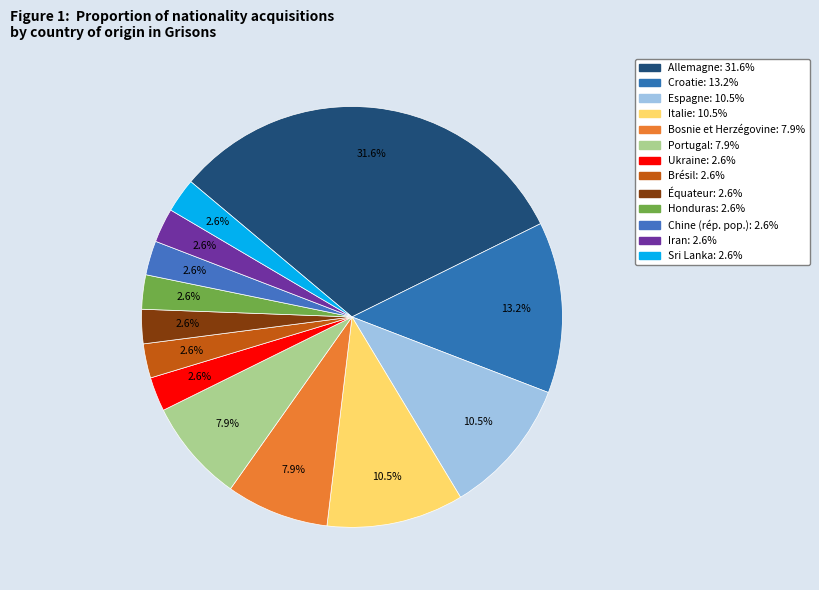

Approximately how many times larger is the value at Sri Lanka compared to Honduras?

1.0